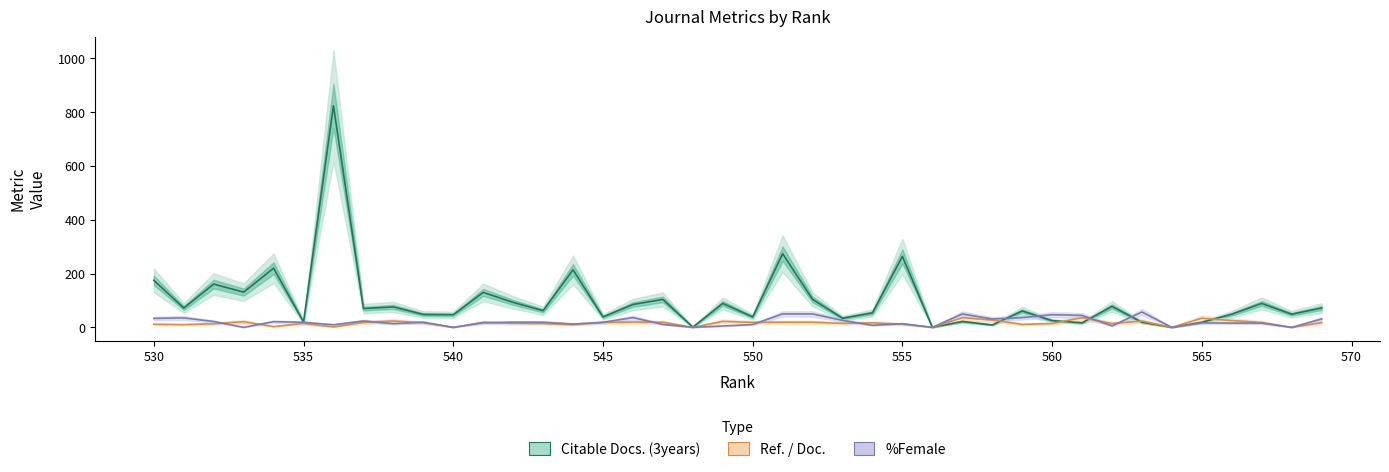

Reading left to right, extract all data points from this chart.

Citable Docs. (3years): 175.0	72.0	161.0	131.0	220.0	20.0	824.0	70.0	76.0	48.0	47.0	130.0	93.0	62.0	214.0	39.0	85.0	104.0	1.0	89.0	39.0	274.0	104.0	34.0	54.0	264.0	0.0	22.0	9.0	61.0	25.0	17.0	78.0	19.0	0.0	19.0	49.0	89.0	49.0	72.0
Ref. / Doc.: 11.6	10.1	13.7	21.1	2.9	14.6	1.6	18.6	23.6	17.1	0.0	18.4	14.9	14.4	9.9	18.6	19.8	19.2	0.0	22.3	18.6	19.3	19.2	14.9	16.8	11.9	0.0	36.0	27.7	11.1	14.1	36.1	14.4	23.5	0.0	34.1	25.4	18.2	0.0	17.8
%Female: 33.3	35.1	21.8	0.0	21.3	18.8	9.6	23.7	13.8	19.2	0.0	17.4	19.2	19.2	12.5	18.6	36.4	11.1	0.0	5.0	10.5	50.0	50.0	26.1	7.7	13.7	0.0	50.0	31.2	36.1	47.1	44.4	5.6	57.1	0.0	16.7	15.8	15.8	0.0	31.2